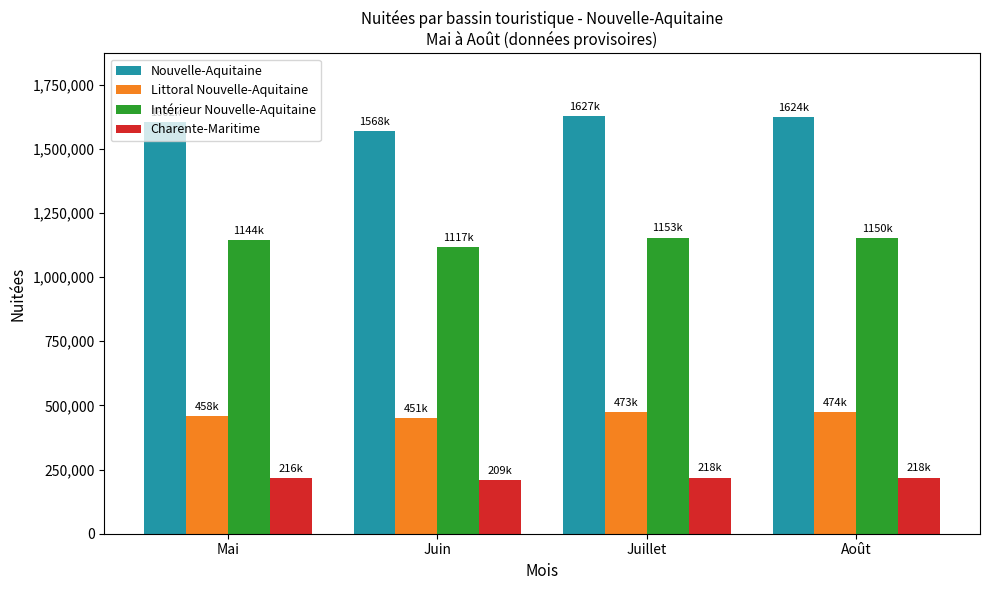

What is the difference between the Charente-Maritime values at Mai and Août?

2037